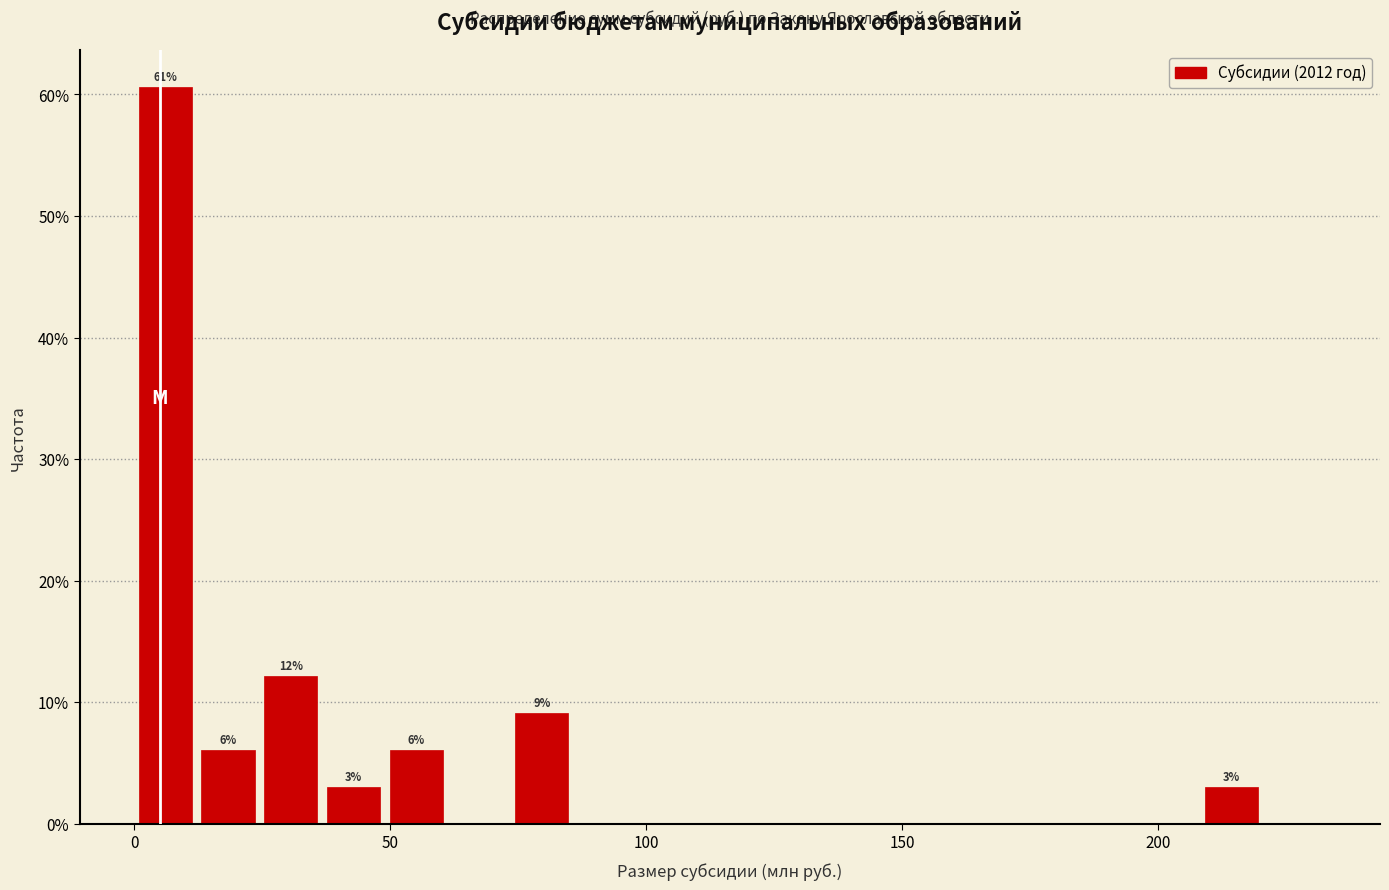

Read against the x-axis, roughly where is the centre of the tallest bar?

5